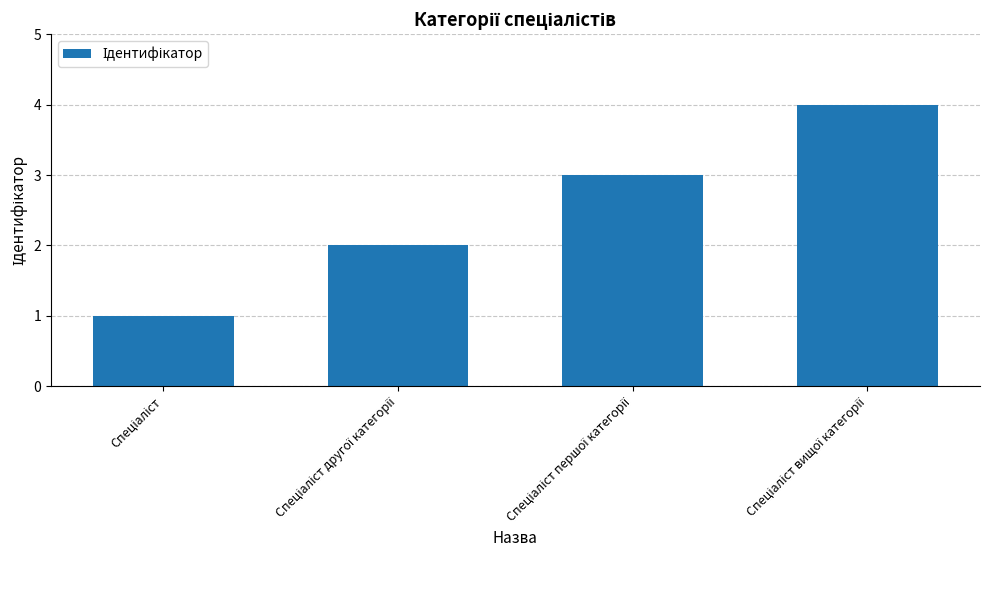

What is the greatest value displayed?

4